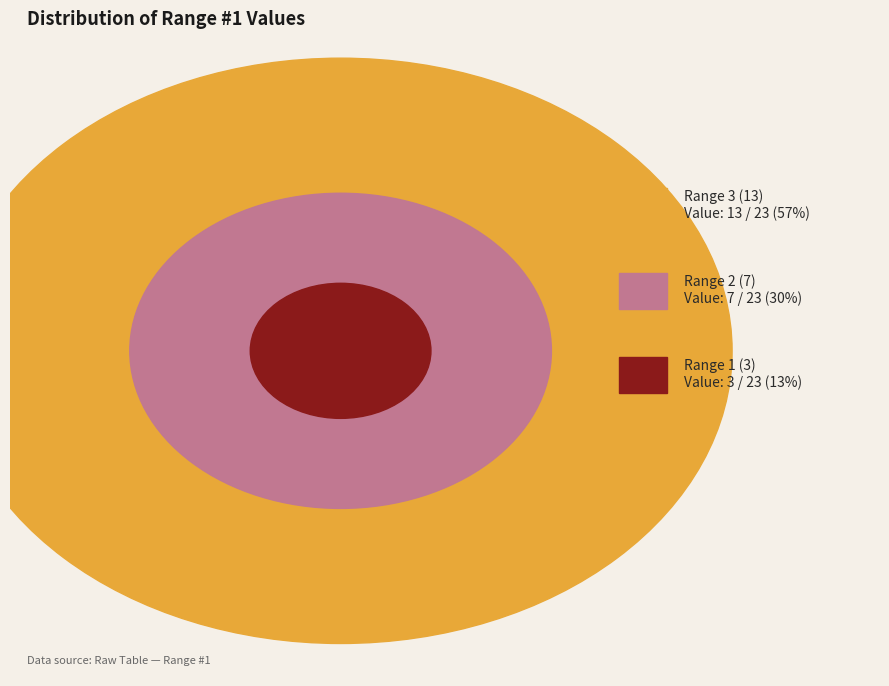

What percentage is the Range 2 (7) slice, to the nearest percent?

30%